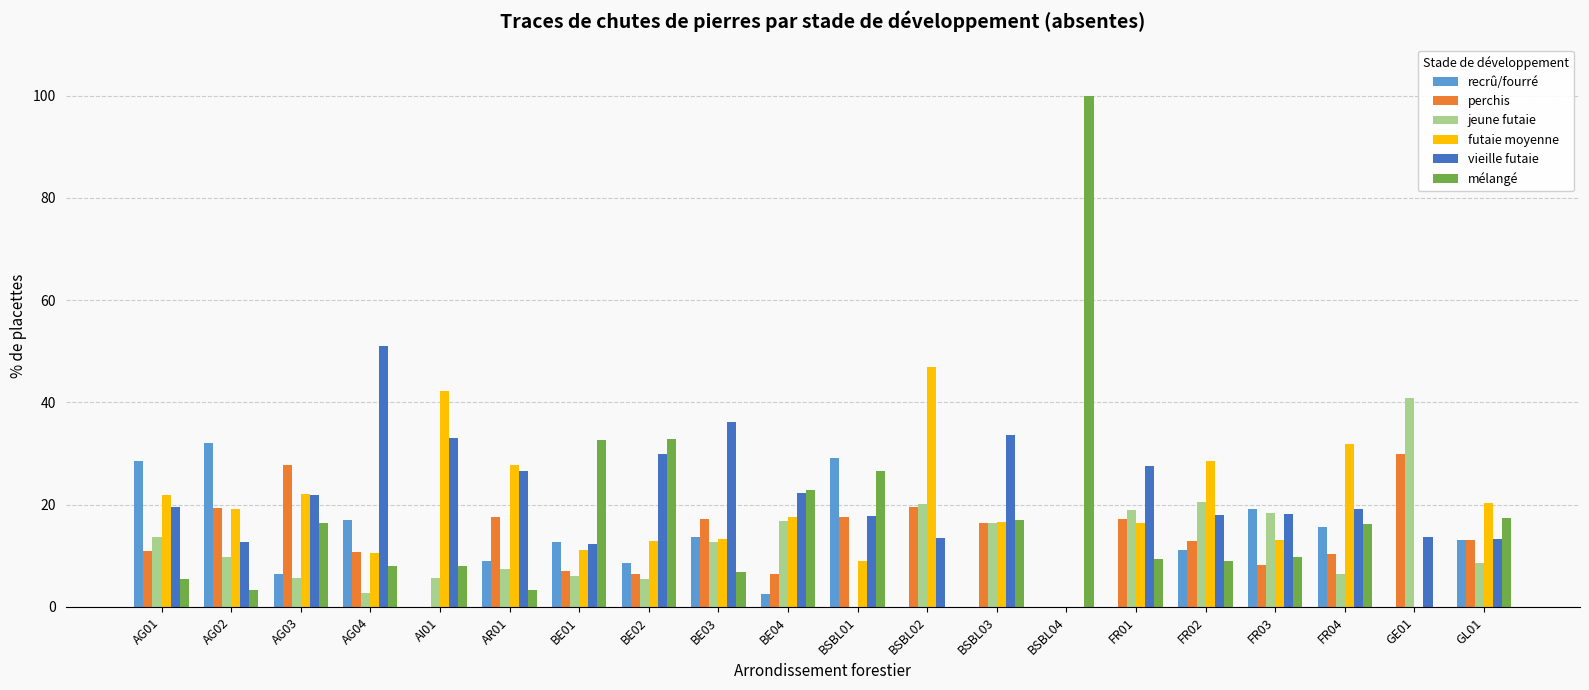

Is the value of futaie moyenne at GL01 greater than the value of jeune futaie at AG03?

Yes